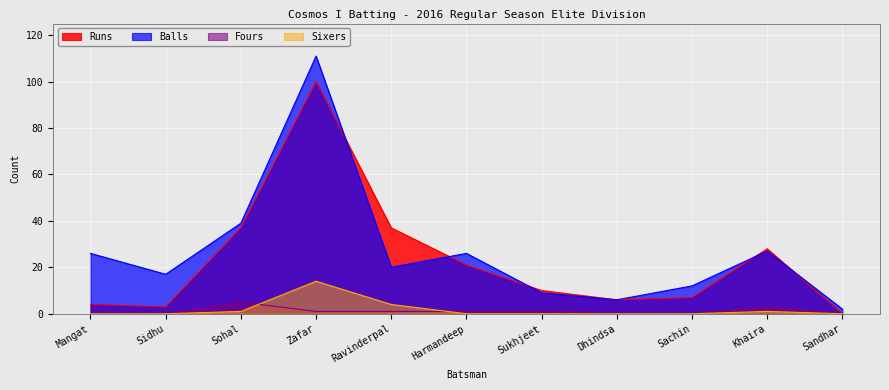

True or false: Sixers and Runs cross at least once.

False